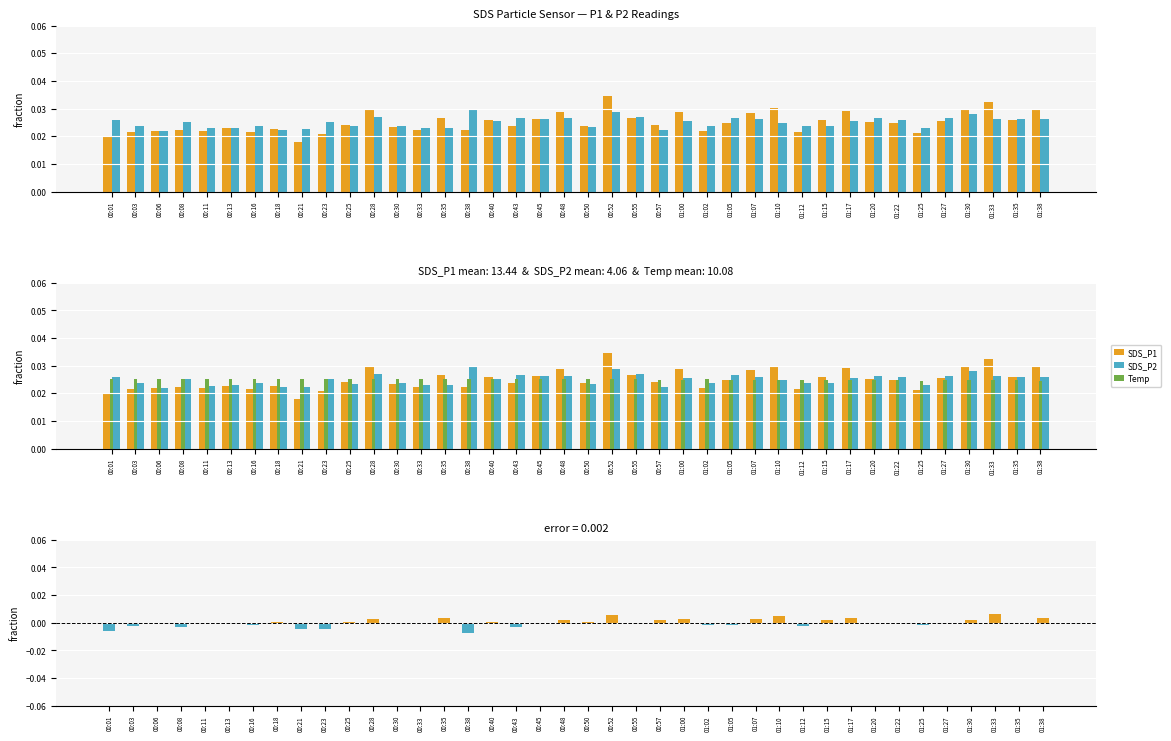

What is the label of the 29th bar from the right?

00:28